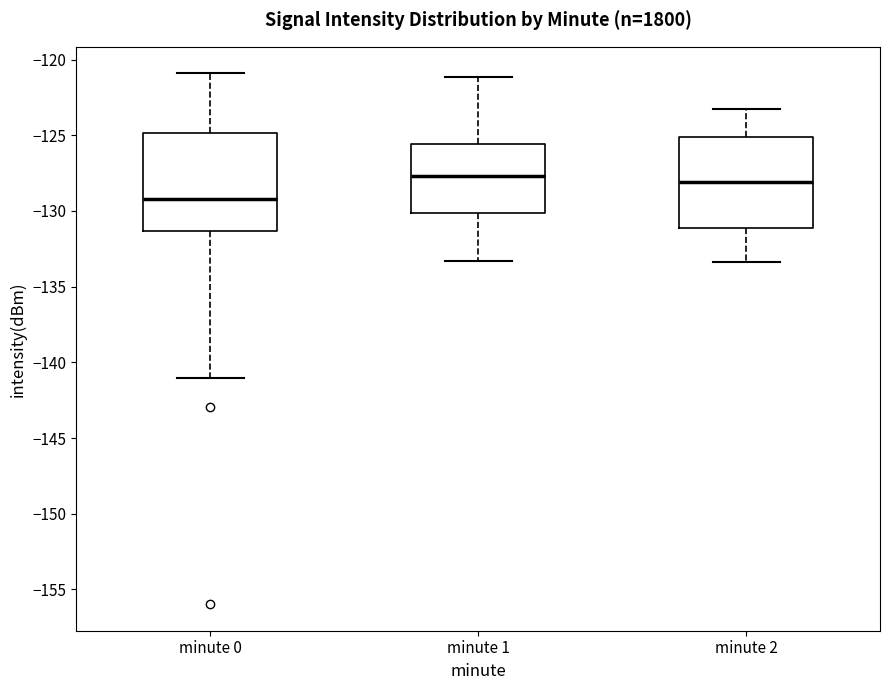

Which box has the lowest median line?

minute 0